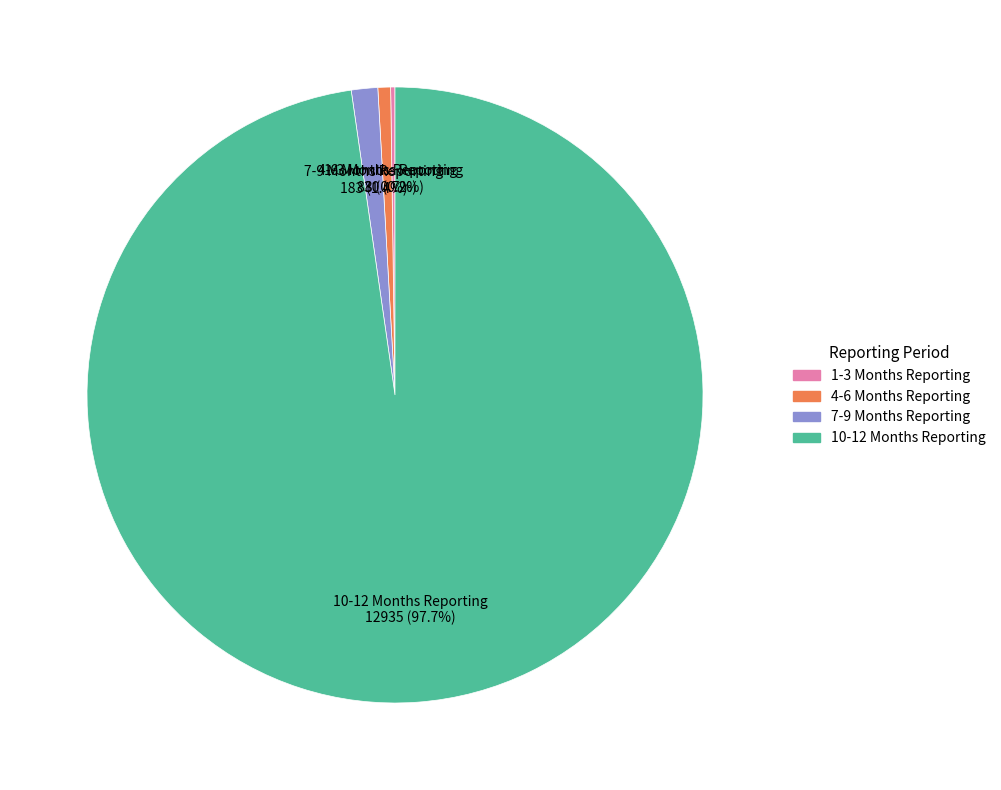

Between 7-9 Months Reporting and 10-12 Months Reporting, which is larger?

10-12 Months Reporting